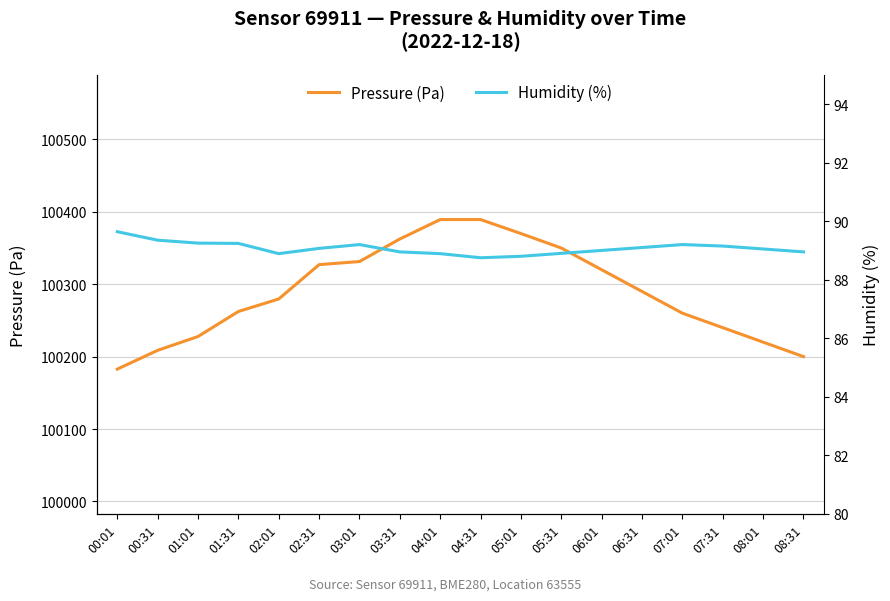

What is the difference between the maximum and second lowest values in the Humidity (%) series?

0.8